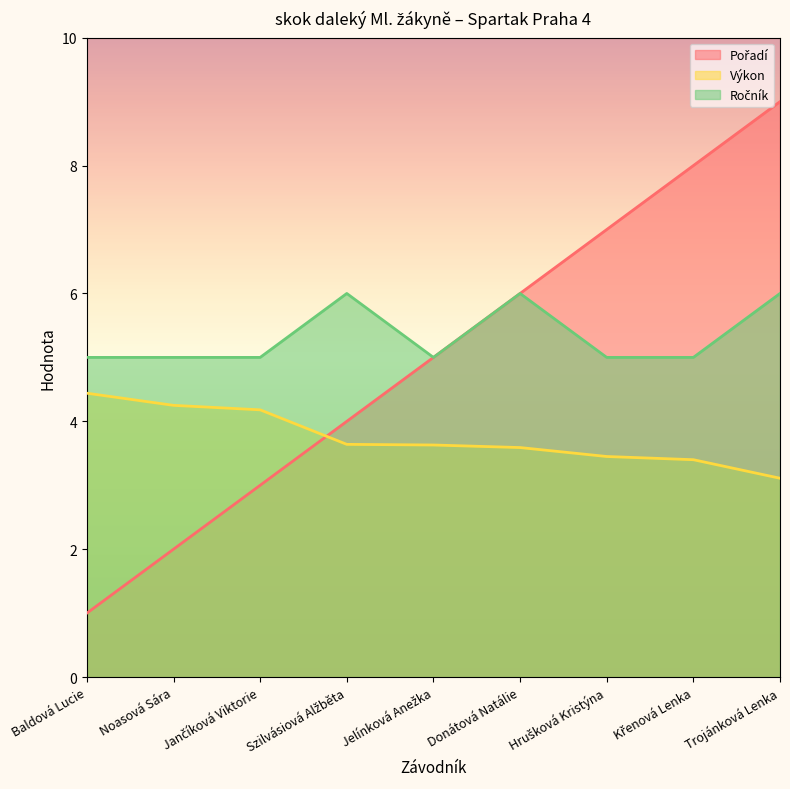

Which label corresponds to the largest value in the chart?

Trojánková Lenka